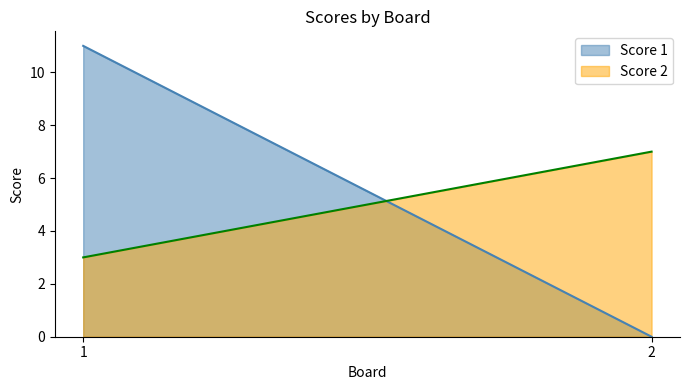

How many categories are shown in the chart?

2